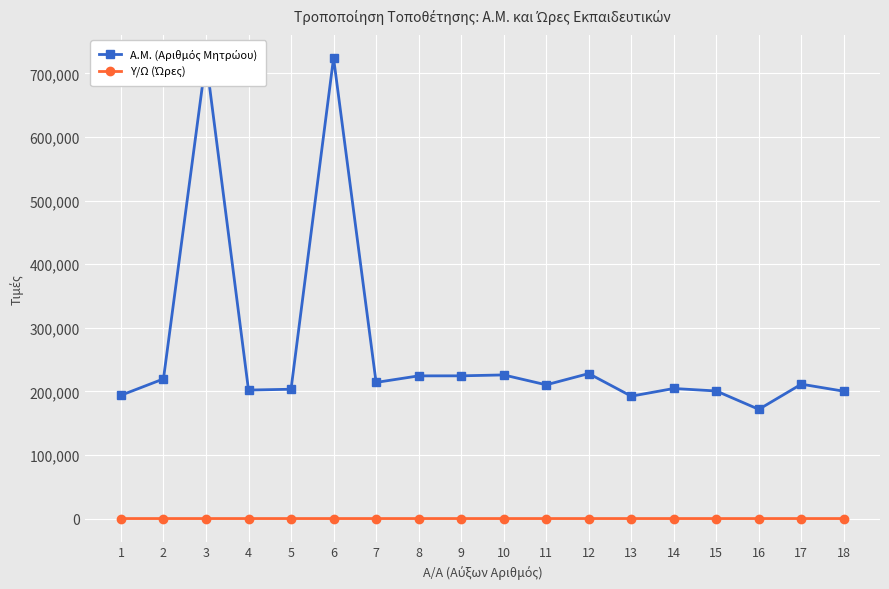

Rank the series at 18 from highest to lowest value.

Α.Μ. (Αριθμός Μητρώου), Υ/Ω (Ώρες)